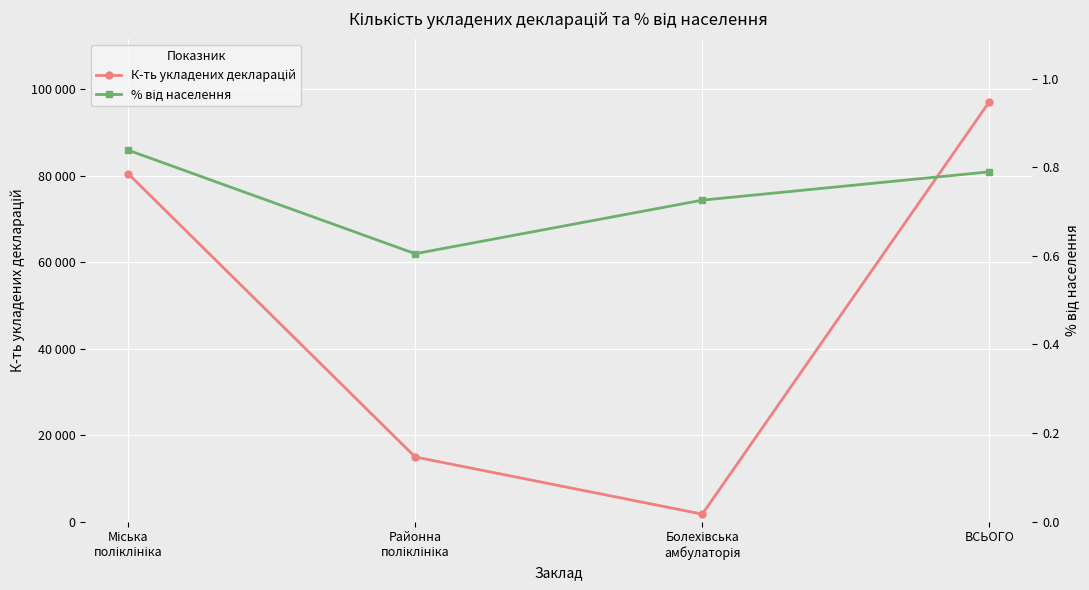

Is it true that К-ть укладених декларацій equals 80450.0 at Міська
поліклініка?

True